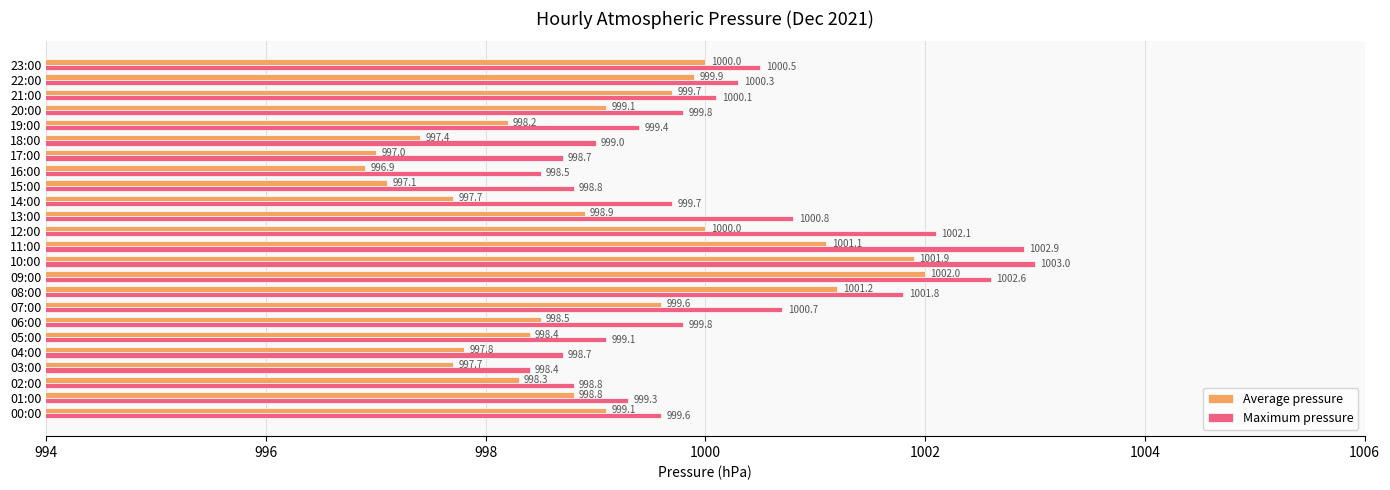

What is the lowest value of the Maximum pressure series?

998.4